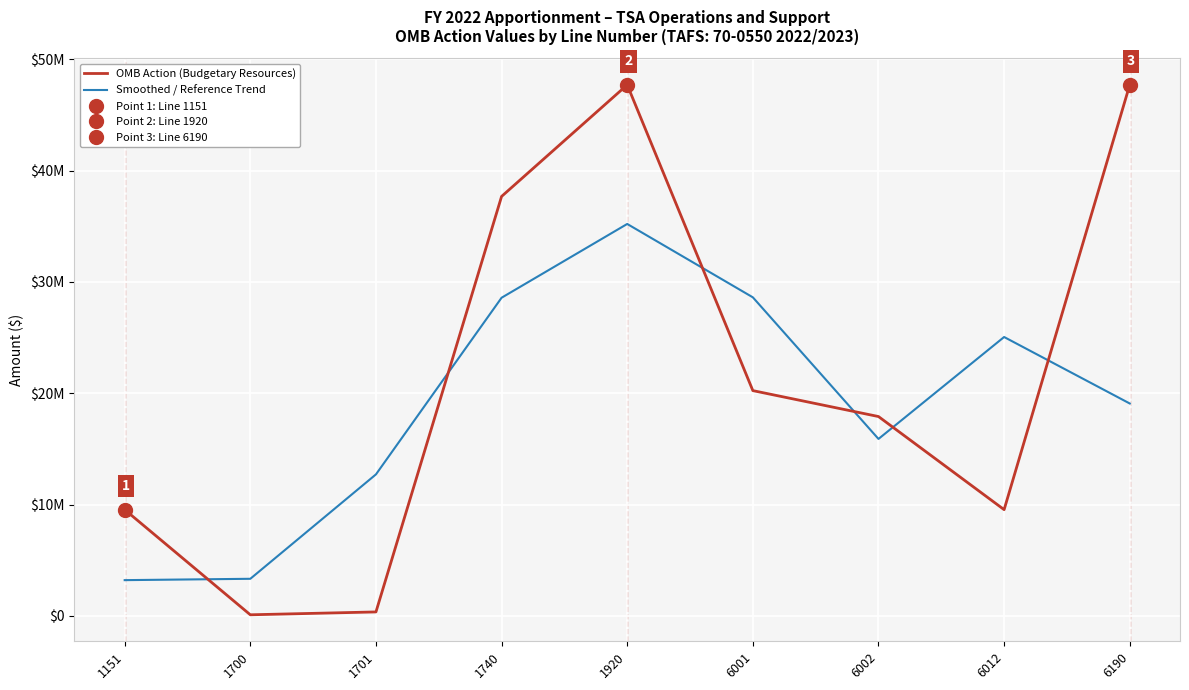

Which category has the highest value across all series?

1920